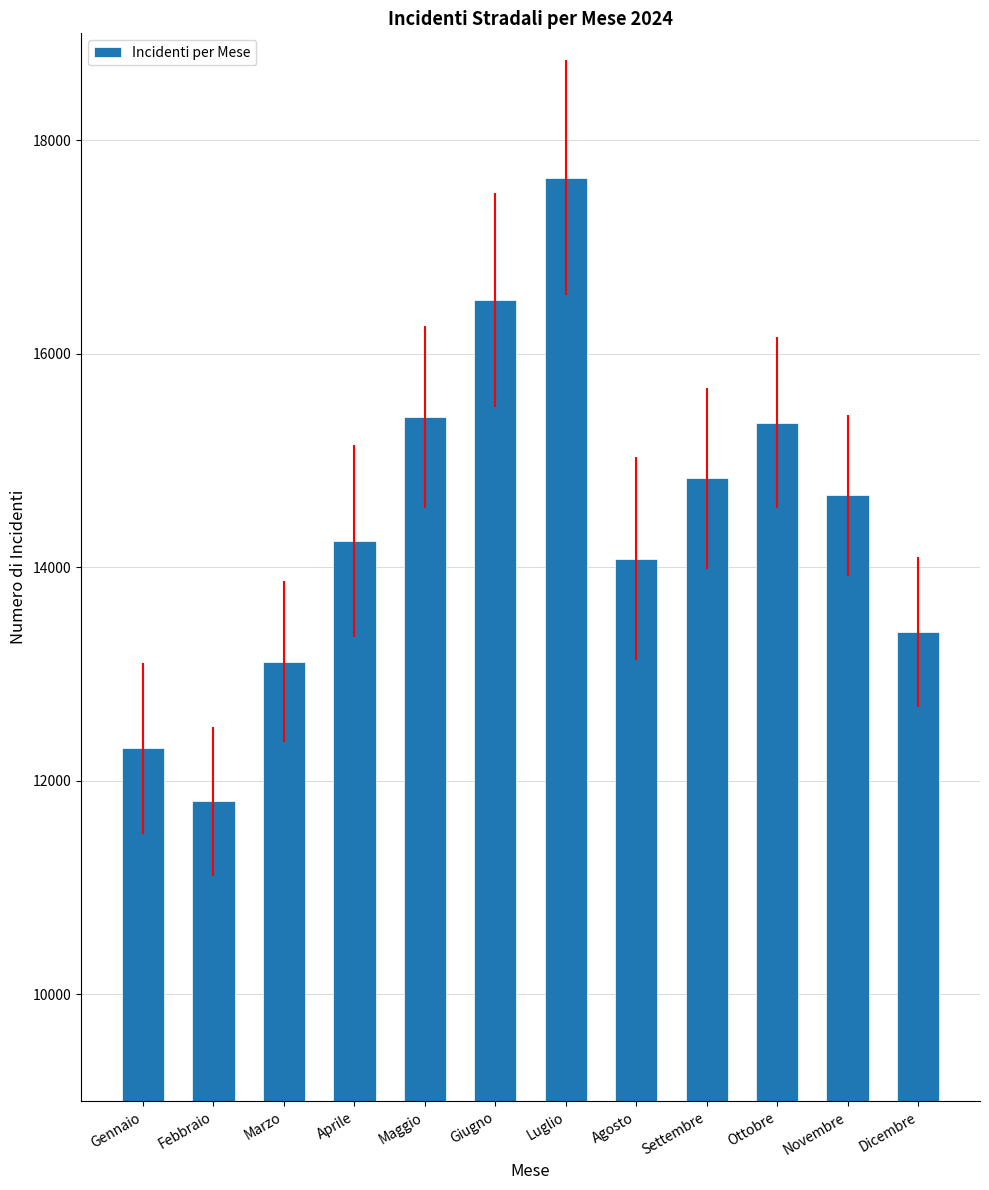

The chart shows a value of 14246 at Aprile. True or false?

True